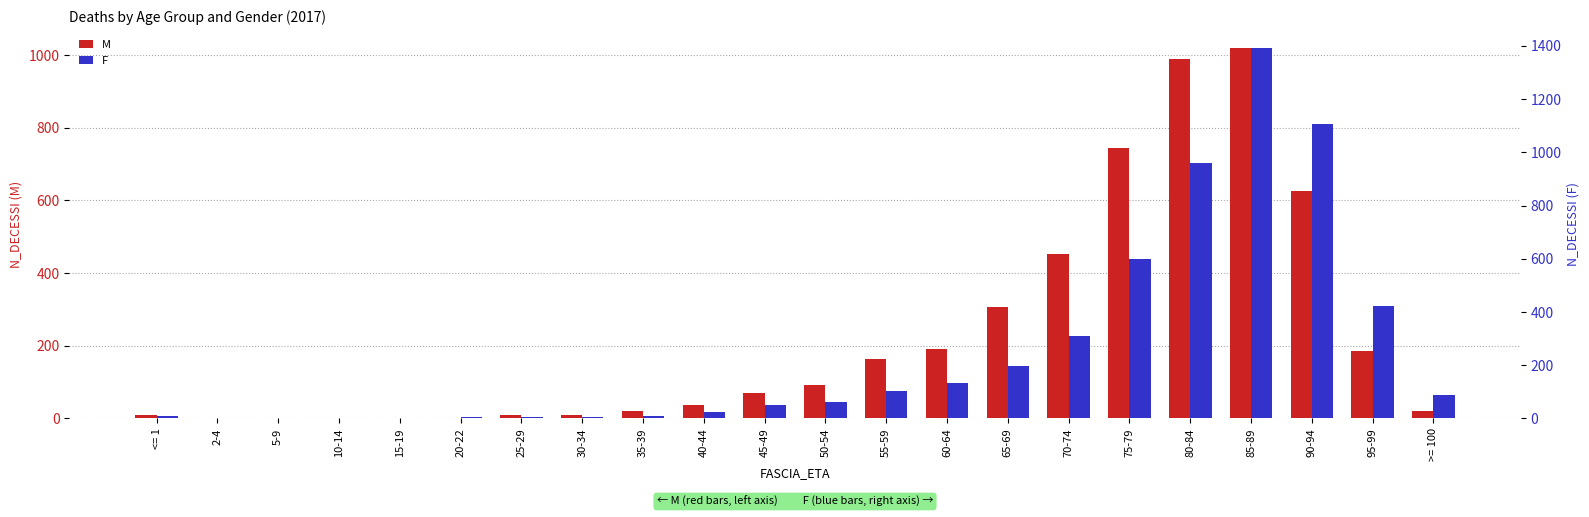

Reading left to right, extract all data points from this chart.

M: 9	0	1	0	0	2	9	9	20	37	69	92	164	190	307	453	744	989	1018	626	187	21
F: 8	2	0	0	3	5	5	5	8	23	50	63	105	134	196	308	600	961	1390	1105	423	87